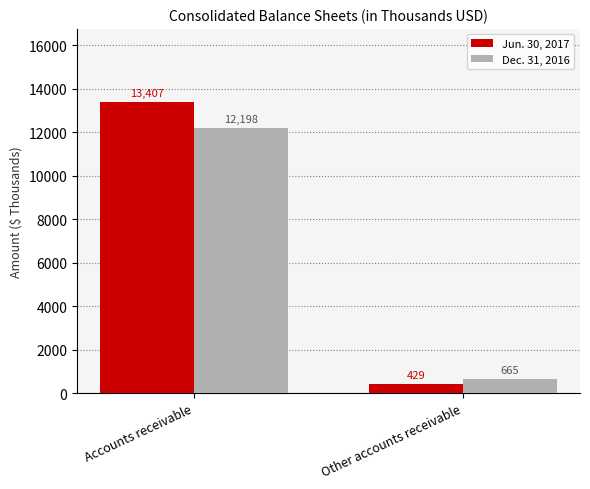

What is the average value of the Dec. 31, 2016 series?

6432